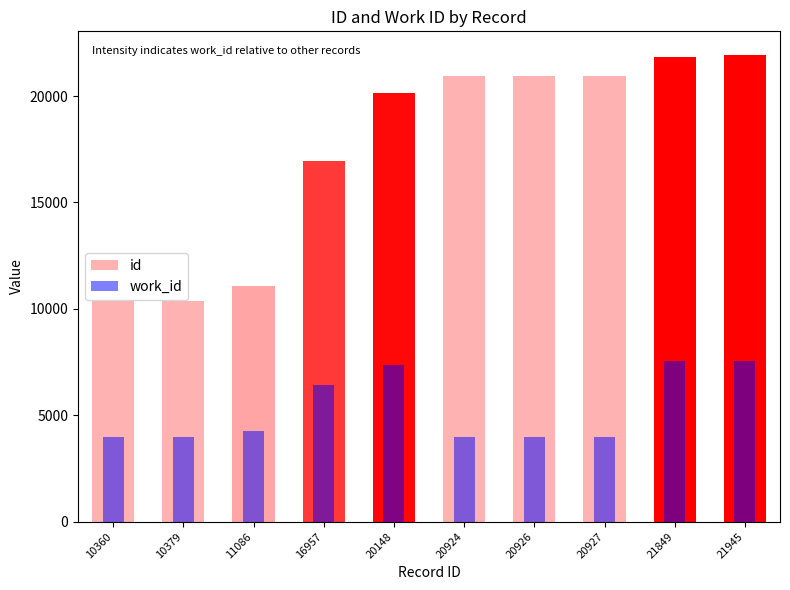

Where is the data nearest to the value 5768?

16957